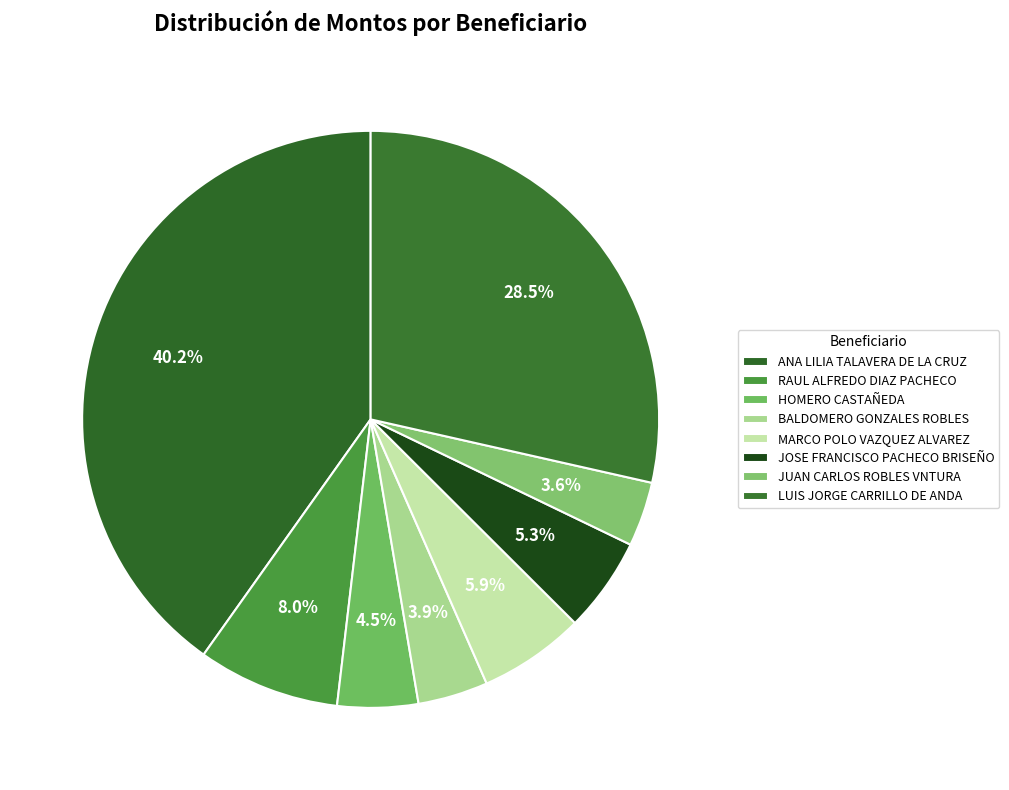

Is it true that LUIS JORGE CARRILLO DE ANDA is 37% of the pie?

False